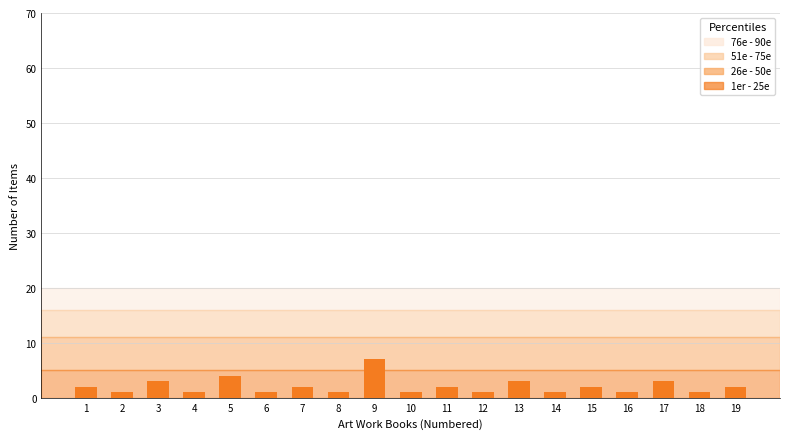

Is it true that the value at 3 is 3?

True